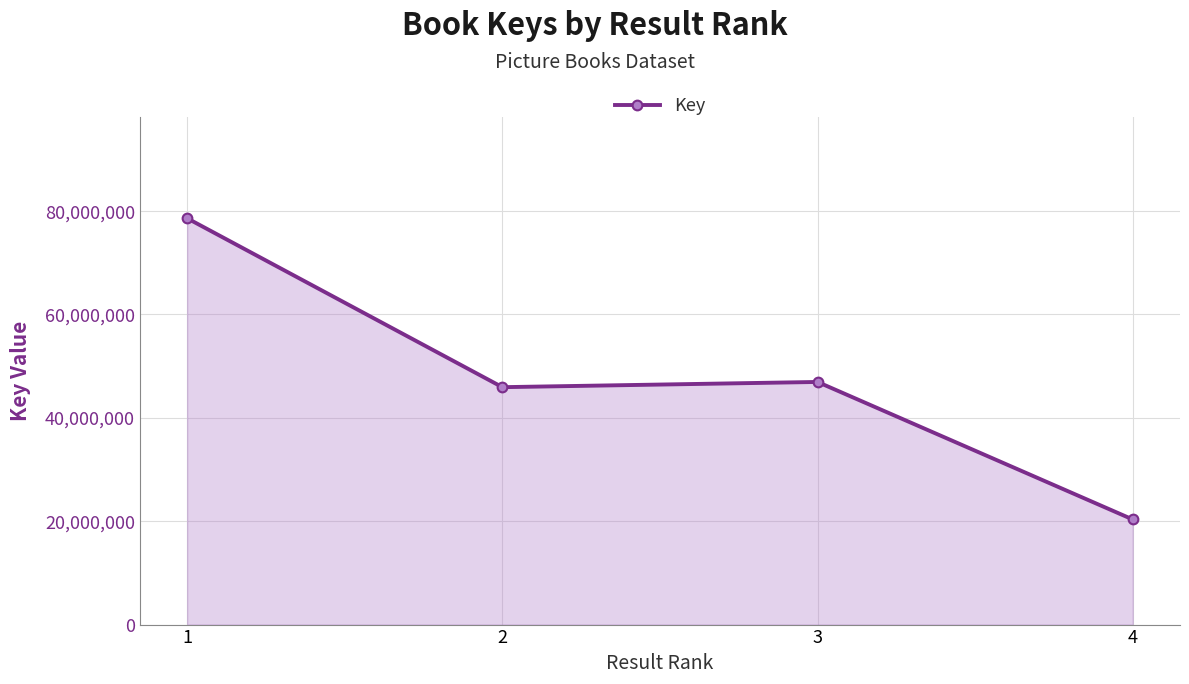

How many data points does each series have?

4